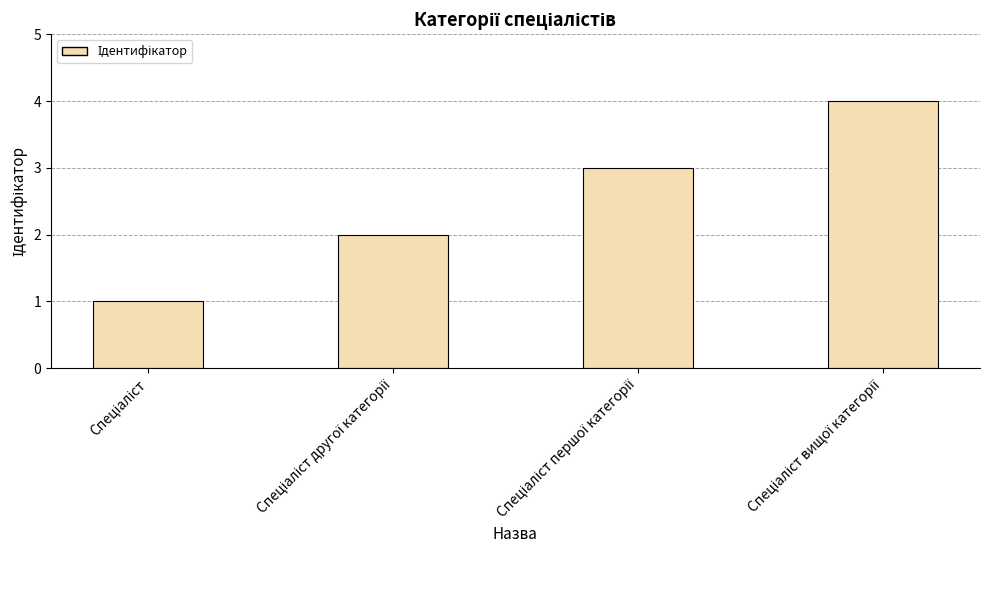

What is the difference between the maximum and minimum values?

3